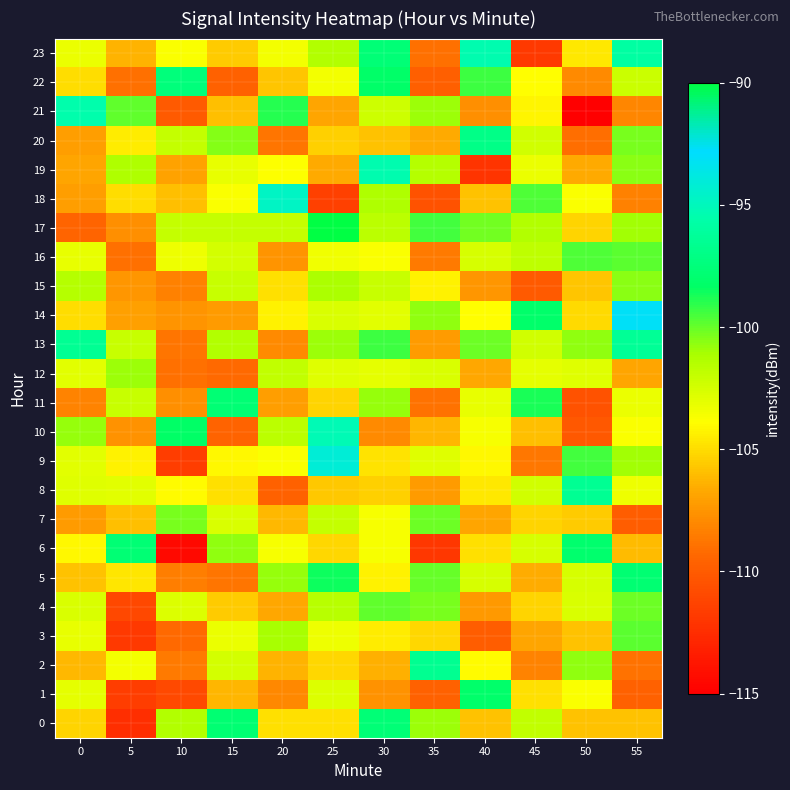

Reading right to left, list all the values displayed in this chart.

0: 55=-105.9	50=-105.9	45=-101.8	40=-105.9	35=-100.9	30=-97.7	25=-104.9	20=-104.9	15=-97.9	10=-101.4	5=-112.4	0=-105.3
1: 55=-109.7	50=-103.7	45=-104.9	40=-98.1	35=-109.6	30=-107.6	25=-102.7	20=-108.1	15=-106.2	10=-110.9	5=-111.7	0=-103.0
2: 55=-108.9	50=-100.7	45=-108.2	40=-104.1	35=-96.6	30=-106.4	25=-105.2	20=-106.4	15=-102.5	10=-108.6	5=-103.6	0=-106.2
3: 55=-99.8	50=-105.8	45=-106.9	40=-109.9	35=-105.2	30=-104.5	25=-103.3	20=-101.0	15=-103.2	10=-109.3	5=-111.8	0=-103.2
4: 55=-100.1	50=-102.7	45=-105.2	40=-107.4	35=-100.3	30=-99.9	25=-101.6	20=-106.7	15=-105.5	10=-102.7	5=-111.1	0=-102.6
5: 55=-97.8	50=-102.6	45=-106.6	40=-102.6	35=-100.0	30=-104.3	25=-98.6	20=-100.7	15=-108.8	10=-108.4	5=-104.7	0=-105.9
6: 55=-106.1	50=-98.1	45=-102.6	40=-104.9	35=-112.0	30=-103.6	25=-105.2	20=-103.7	15=-100.7	10=-114.5	5=-97.7	0=-104.1
7: 55=-109.9	50=-105.6	45=-105.3	40=-106.8	35=-100.1	30=-103.6	25=-101.9	20=-106.1	15=-102.7	10=-100.3	5=-106.0	0=-107.2
8: 55=-103.3	50=-96.5	45=-102.4	40=-104.6	35=-107.2	30=-105.4	25=-105.7	20=-109.7	15=-104.9	10=-104.0	5=-103.0	0=-102.8
9: 55=-101.0	50=-99.4	45=-108.7	40=-104.1	35=-102.8	30=-104.8	25=-94.1	20=-103.8	15=-104.1	10=-111.7	5=-104.3	0=-103.0
10: 55=-103.7	50=-110.2	45=-106.0	40=-103.6	35=-106.3	30=-108.0	25=-95.2	20=-101.7	15=-109.6	10=-98.4	5=-107.6	0=-100.8
11: 55=-103.3	50=-110.4	45=-98.8	40=-103.1	35=-108.9	30=-100.7	25=-105.3	20=-107.1	15=-97.8	10=-107.7	5=-102.1	0=-108.2
12: 55=-106.9	50=-102.8	45=-103.1	40=-106.7	35=-102.6	30=-103.0	25=-102.8	20=-101.9	15=-109.3	10=-108.9	5=-100.9	0=-103.0
13: 55=-96.4	50=-100.7	45=-102.3	40=-100.1	35=-107.3	30=-99.4	25=-100.9	20=-107.9	15=-101.4	10=-108.8	5=-102.1	0=-96.5
14: 55=-93.1	50=-105.1	45=-98.2	40=-103.9	35=-100.7	30=-102.9	25=-102.6	20=-104.3	15=-107.3	10=-107.6	5=-107.0	0=-105.0
15: 55=-100.6	50=-105.8	45=-110.1	40=-107.4	35=-104.3	30=-102.1	25=-101.1	20=-104.9	15=-102.1	10=-108.3	5=-107.4	0=-101.5
16: 55=-99.8	50=-99.7	45=-101.8	40=-102.6	35=-108.6	30=-103.8	25=-103.4	20=-107.5	15=-102.5	10=-103.3	5=-109.0	0=-103.1
17: 55=-101.0	50=-105.3	45=-101.4	40=-100.2	35=-99.5	30=-101.7	25=-88.6	20=-101.9	15=-101.9	10=-101.9	5=-107.8	0=-109.5
18: 55=-108.3	50=-103.7	45=-99.6	40=-105.9	35=-110.5	30=-101.3	25=-111.5	20=-94.7	15=-103.7	10=-105.9	5=-104.9	0=-107.1
19: 55=-100.6	50=-106.6	45=-103.3	40=-112.1	35=-101.5	30=-95.4	25=-106.6	20=-103.8	15=-103.1	10=-106.9	5=-101.3	0=-106.9
20: 55=-100.3	50=-109.0	45=-102.4	40=-96.9	35=-106.6	30=-105.9	25=-105.3	20=-108.8	15=-100.5	10=-102.0	5=-104.5	0=-107.2
21: 55=-108.1	50=-117.0	45=-104.2	40=-107.7	35=-100.9	30=-102.2	25=-106.8	20=-98.9	15=-105.9	10=-110.1	5=-99.9	0=-95.5
22: 55=-102.2	50=-107.9	45=-104.0	40=-99.3	35=-109.7	30=-98.2	25=-103.5	20=-105.8	15=-109.7	10=-97.5	5=-109.0	0=-105.0
23: 55=-95.9	50=-104.6	45=-111.8	40=-95.5	35=-109.0	30=-97.7	25=-101.4	20=-103.5	15=-105.5	10=-103.7	5=-106.4	0=-103.2